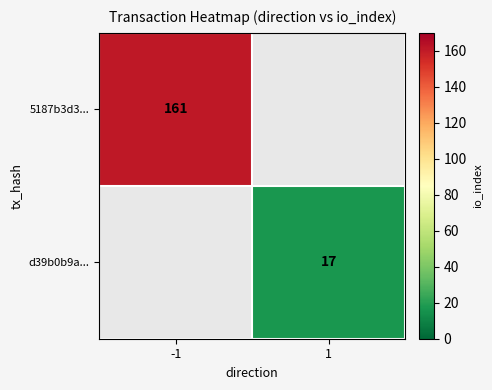

The d39b0b9a... series shows 6 at 1. True or false?

False